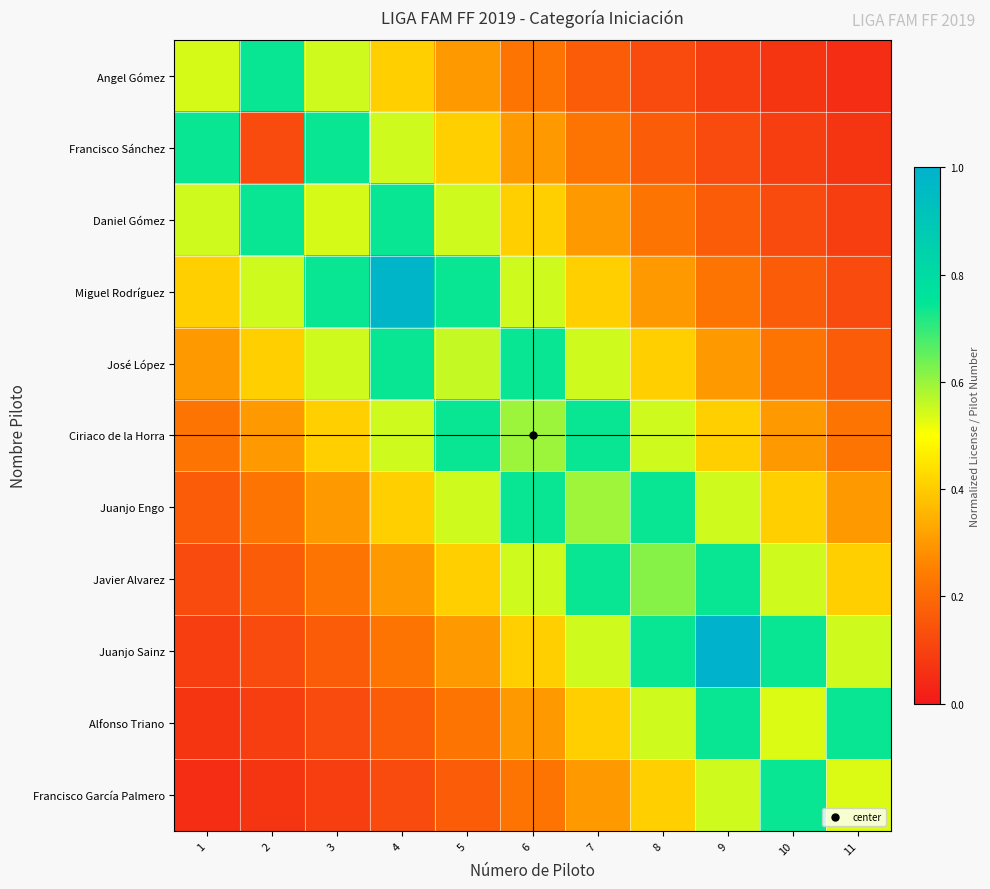

At how many categories does at least one series exceed 0?

11